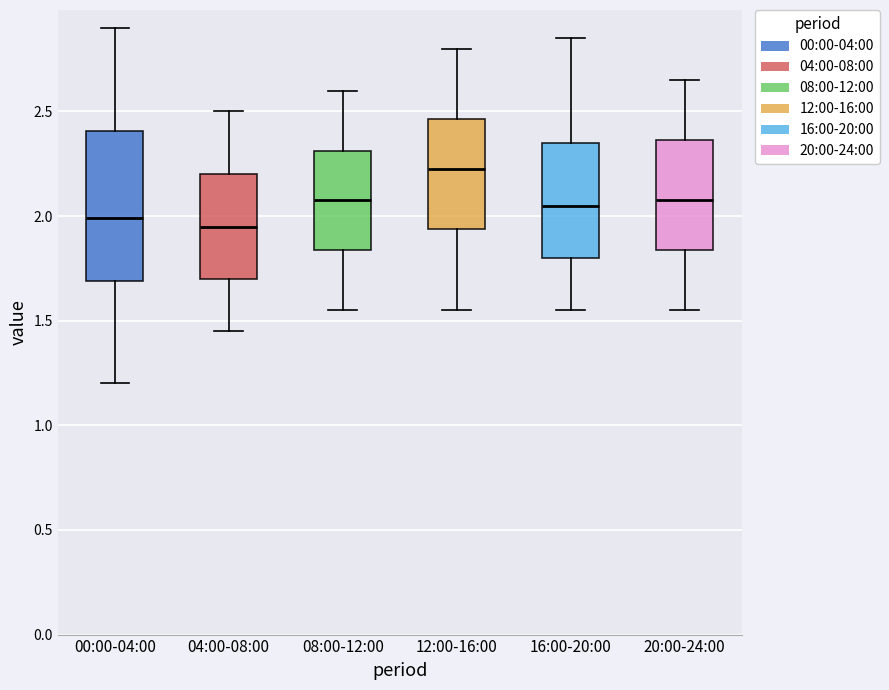

Reading left to right, read every box against the y-axis: the position of its median line, the range the box covers, and the ends of its whiskers. The values are not printed on the chart, so give them approximately, as read against the axis.

00:00-04:00: median 2.00, box 1.70 to 2.40, whiskers 1.20 to 2.90
04:00-08:00: median 1.95, box 1.70 to 2.20, whiskers 1.45 to 2.50
08:00-12:00: median 2.10, box 1.85 to 2.30, whiskers 1.55 to 2.60
12:00-16:00: median 2.25, box 1.95 to 2.45, whiskers 1.55 to 2.80
16:00-20:00: median 2.05, box 1.80 to 2.35, whiskers 1.55 to 2.85
20:00-24:00: median 2.10, box 1.85 to 2.35, whiskers 1.55 to 2.65